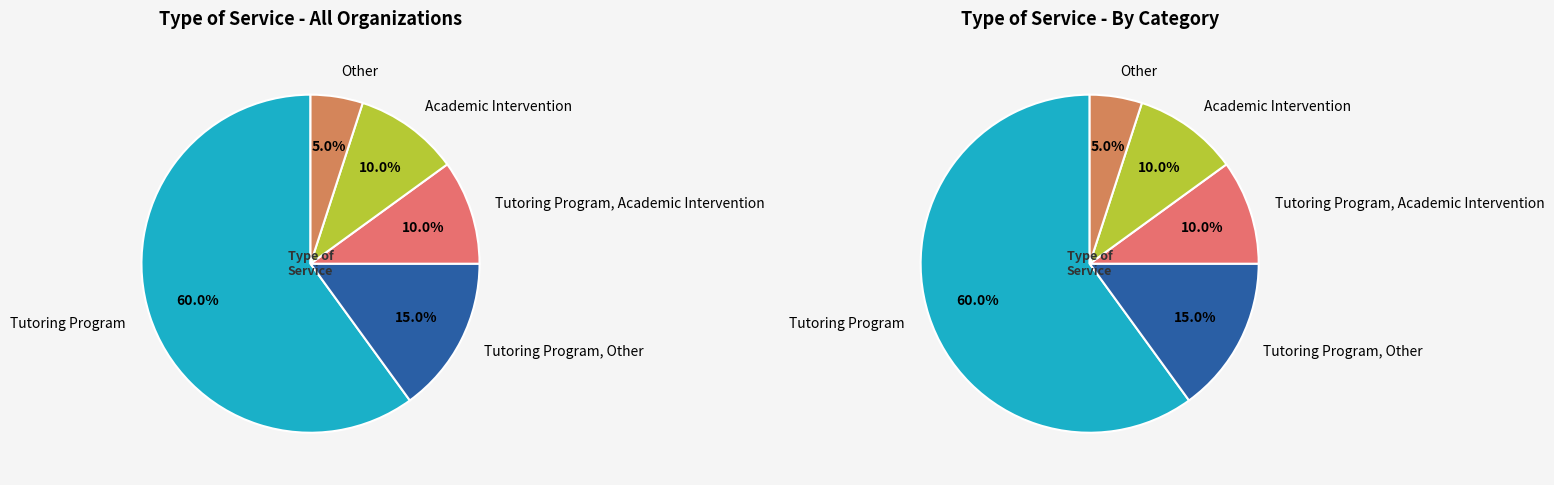

To the nearest percent, what is the average slice percentage?

20%